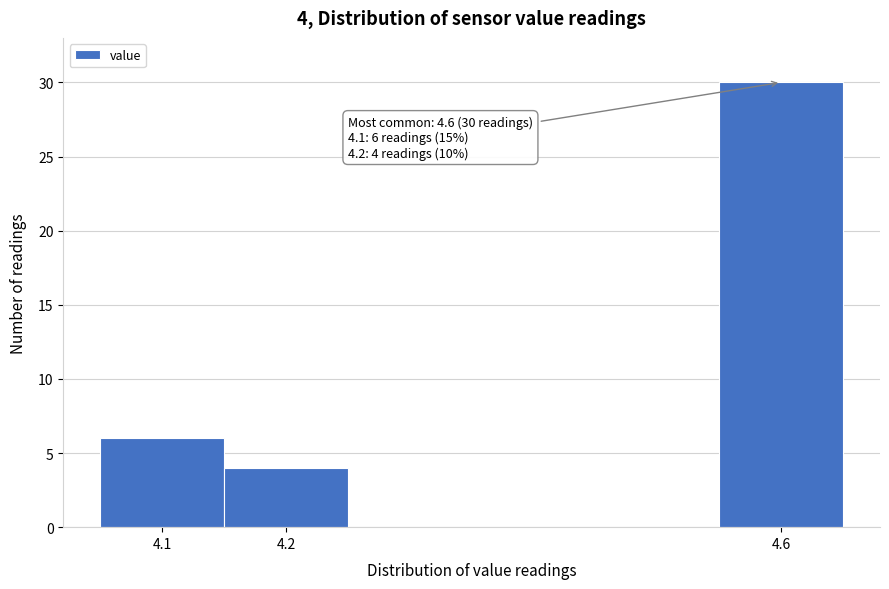

Over which range of the x-axis is the bar tallest?

4.55 to 4.65